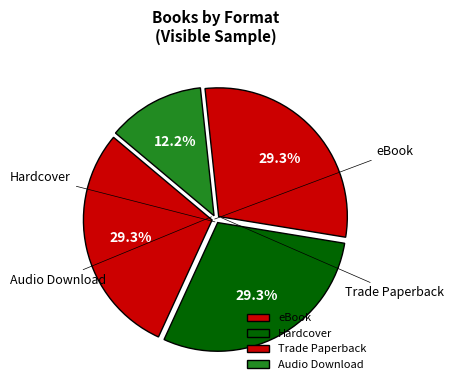

Which slice is the smallest?

Audio Download